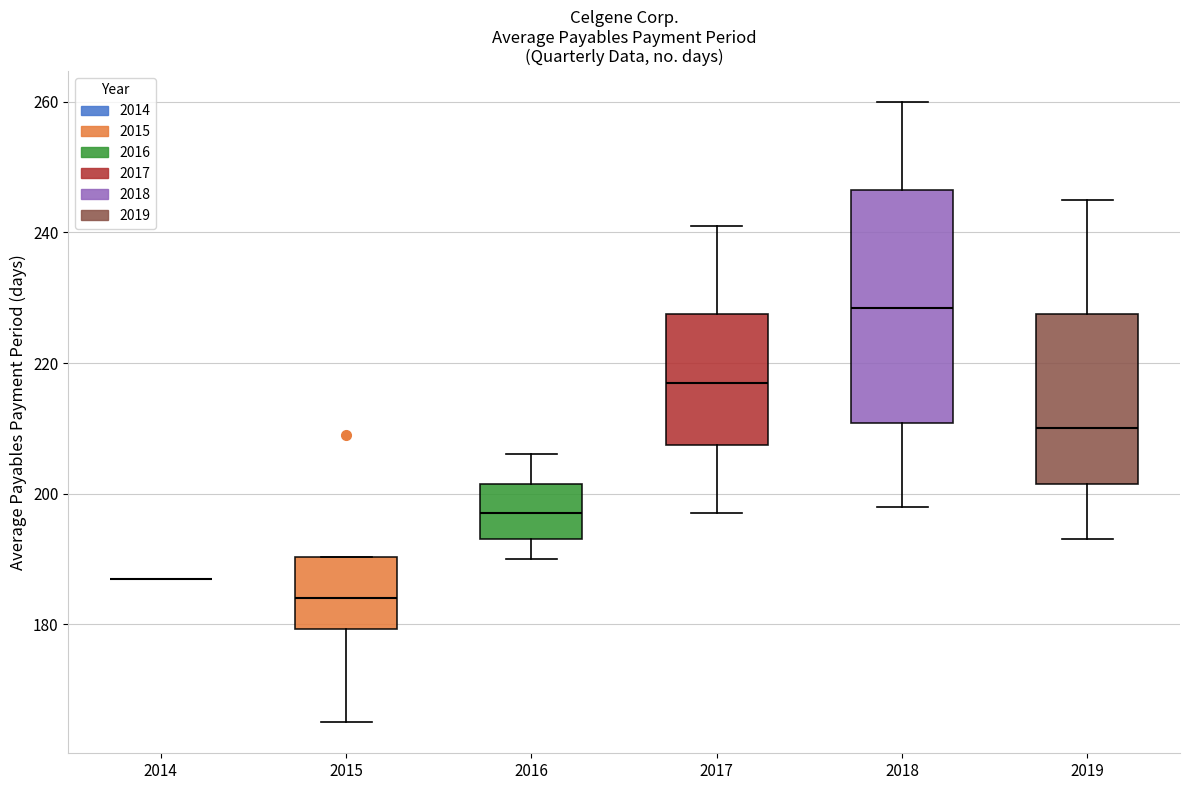

Where is the upper edge of the box at x = 2015 on the y-axis? The values are not printed on the chart, so give them approximately, as read against the axis.

190